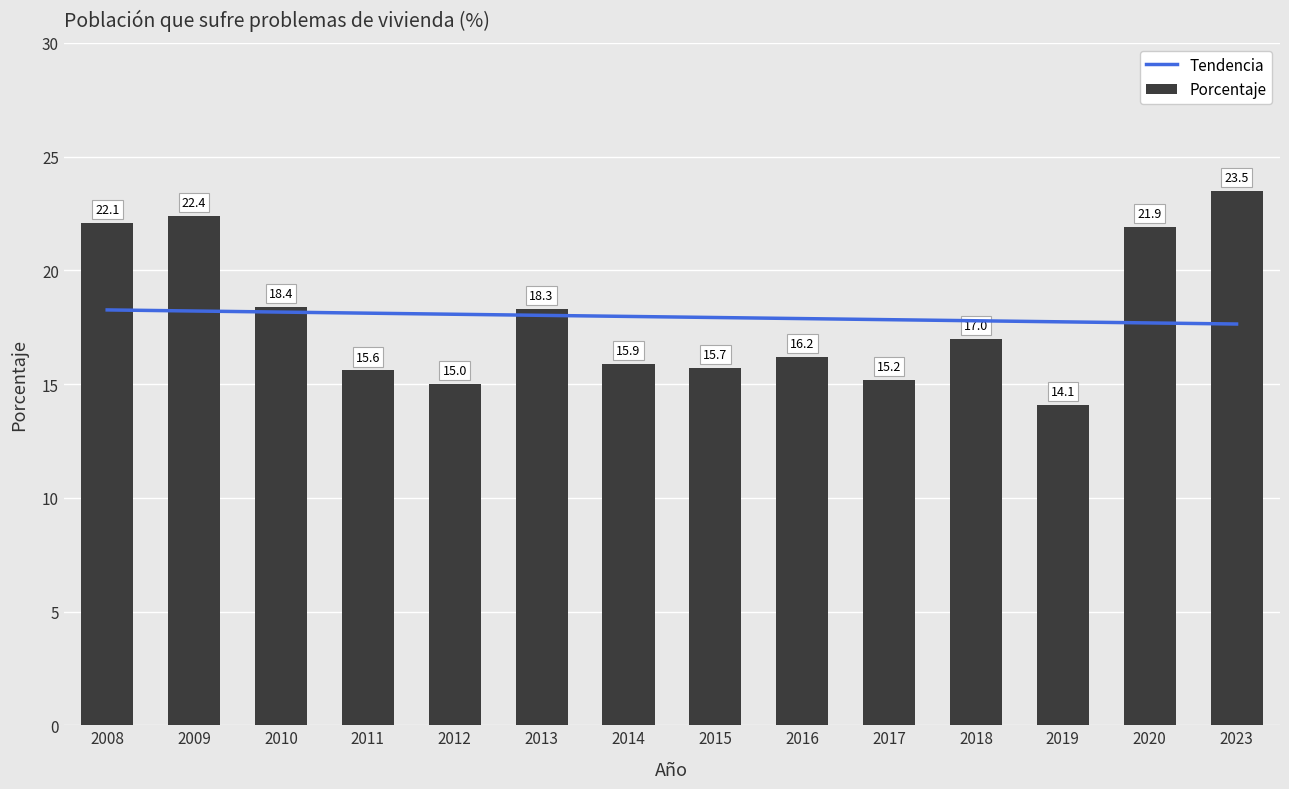

What is the sum of the values at 2015 and 2023?

39.2